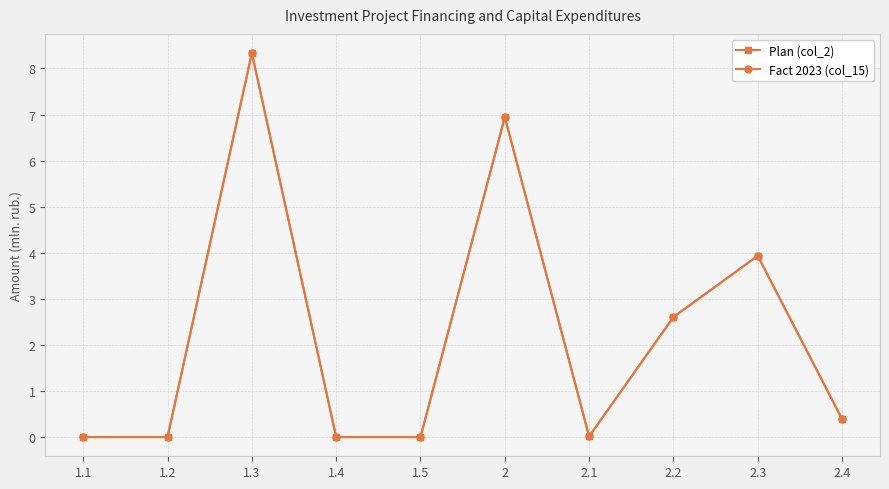

Reading left to right, extract all data points from this chart.

Plan (col_2): 0.0	0.0	8.3	0.0	0.0	6.9	0.0	2.6	3.9	0.4
Fact 2023 (col_15): 0.0	0.0	8.3	0.0	0.0	6.9	0.0	2.6	3.9	0.4